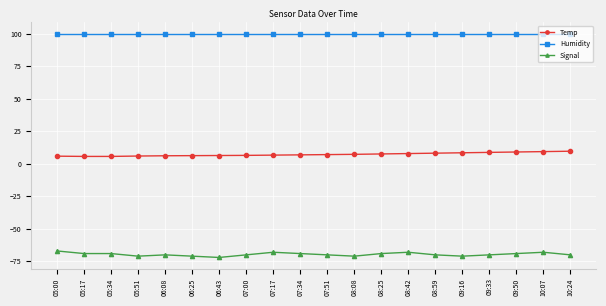

What is the total value across all series at 07:51?

36.9